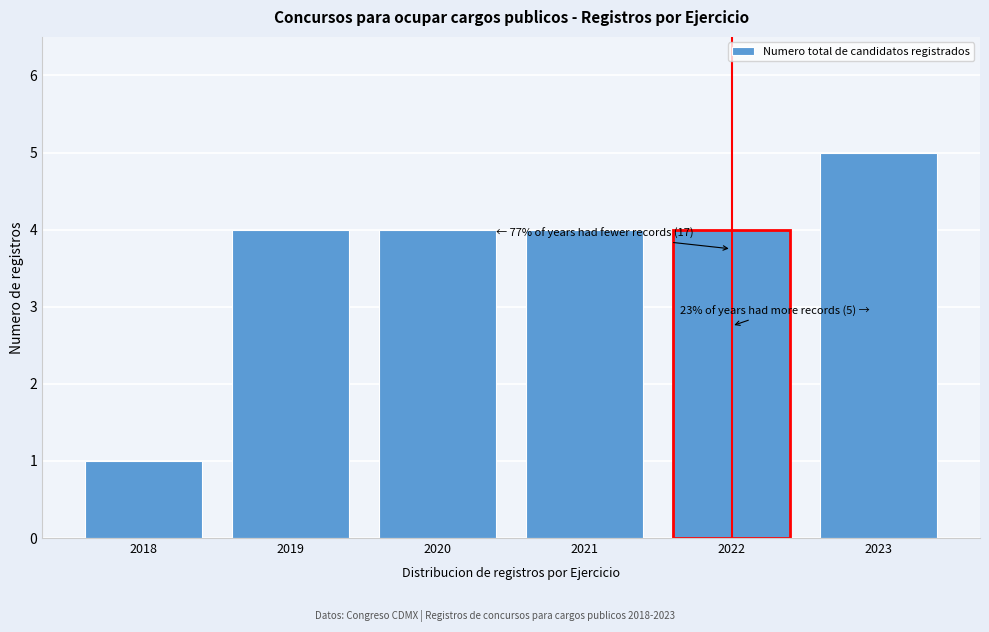

Reading left to right, extract all data points from this chart.

1	4	4	4	4	5